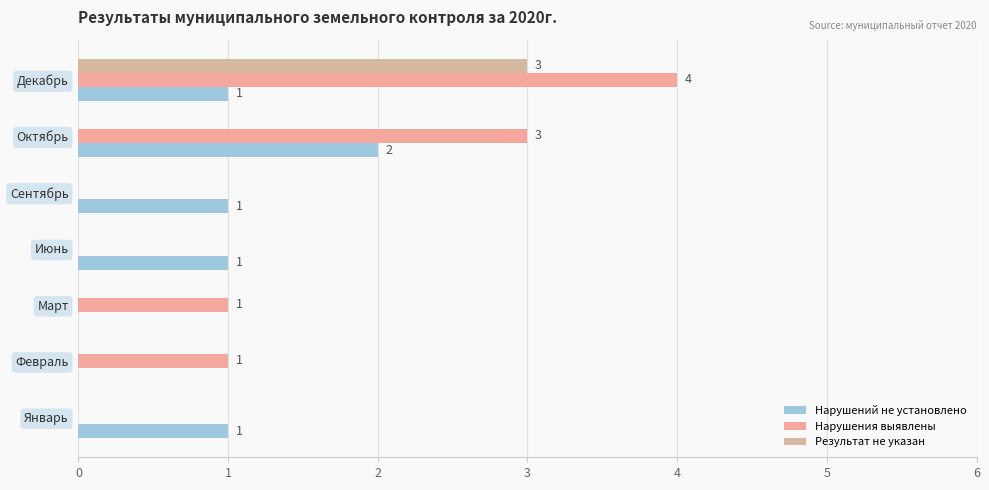

What is the maximum value shown in the chart?

4